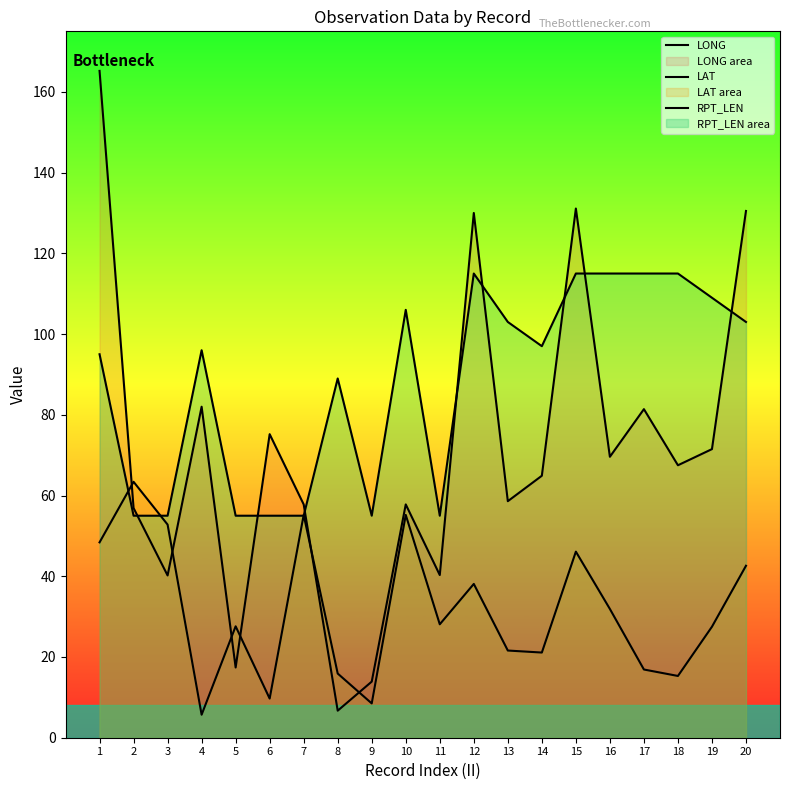

What is the difference between the maximum and second lowest values in the LAT series?

54.9